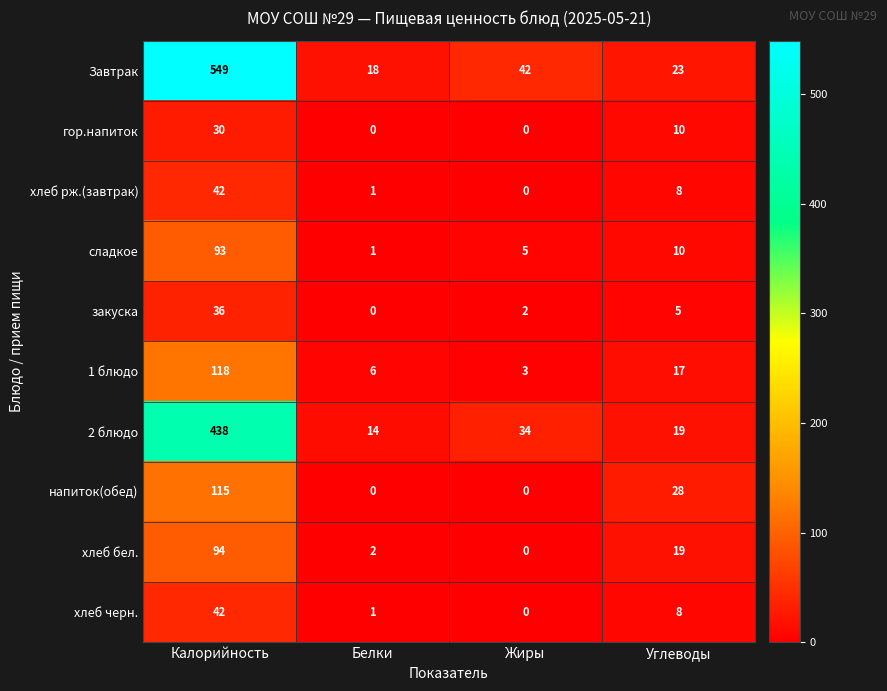

Where is 2 блюдо nearest to the value 226?

Жиры